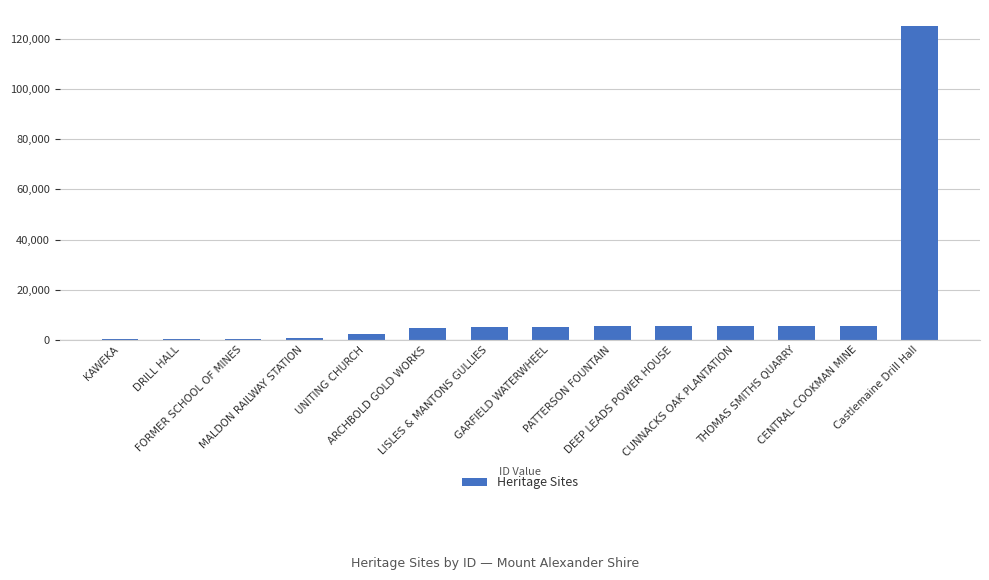

Is it true that the value at PATTERSON FOUNTAIN is 9504?

False